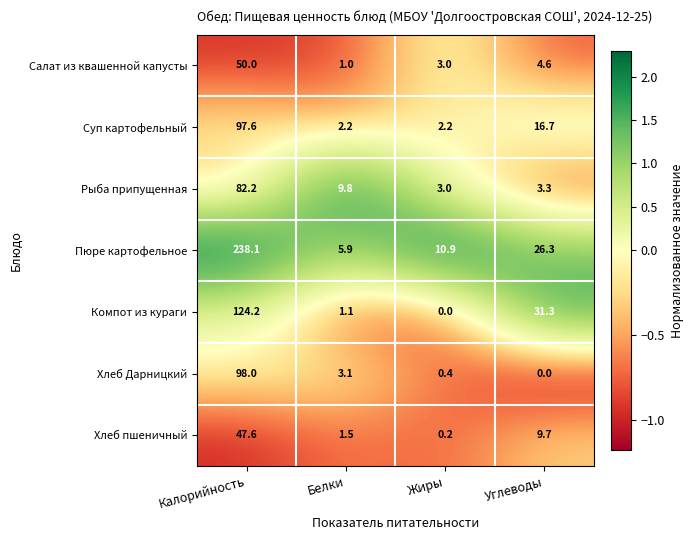

At Углеводы, list the series in order from smallest to largest.

Хлеб Дарницкий, Рыба припущенная, Салат из квашенной капусты, Хлеб пшеничный, Суп картофельный, Пюре картофельное, Компот из кураги